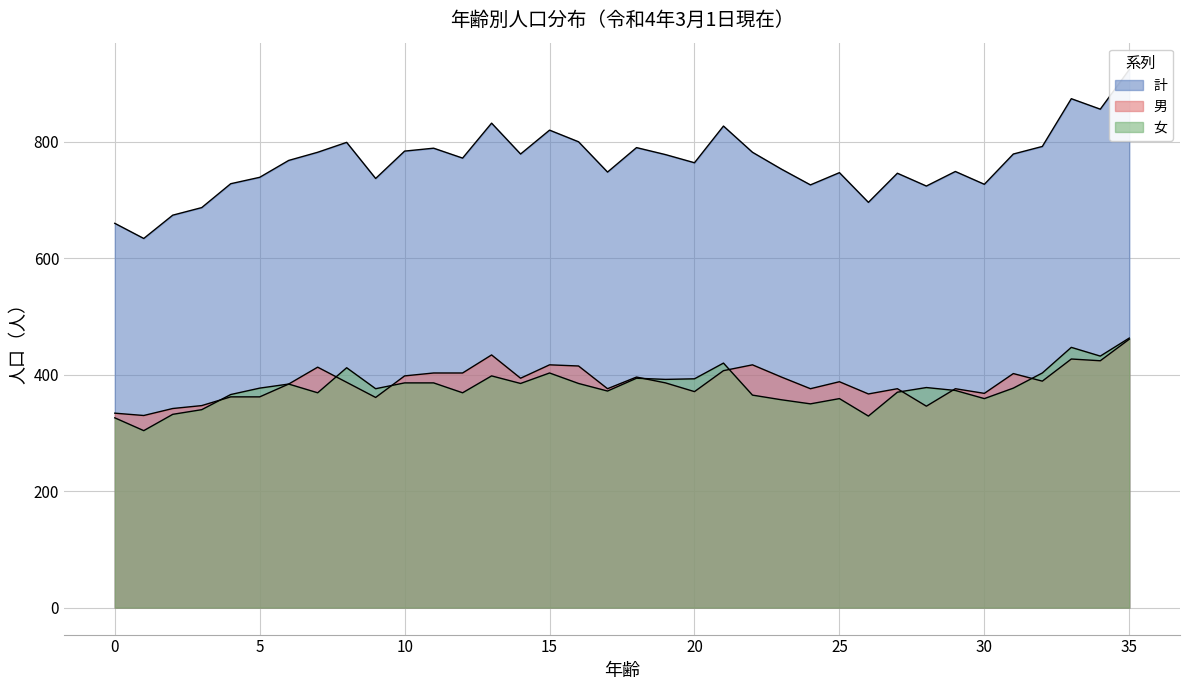

True or false: 計 has more than 1 points higher than both neighbors.

True